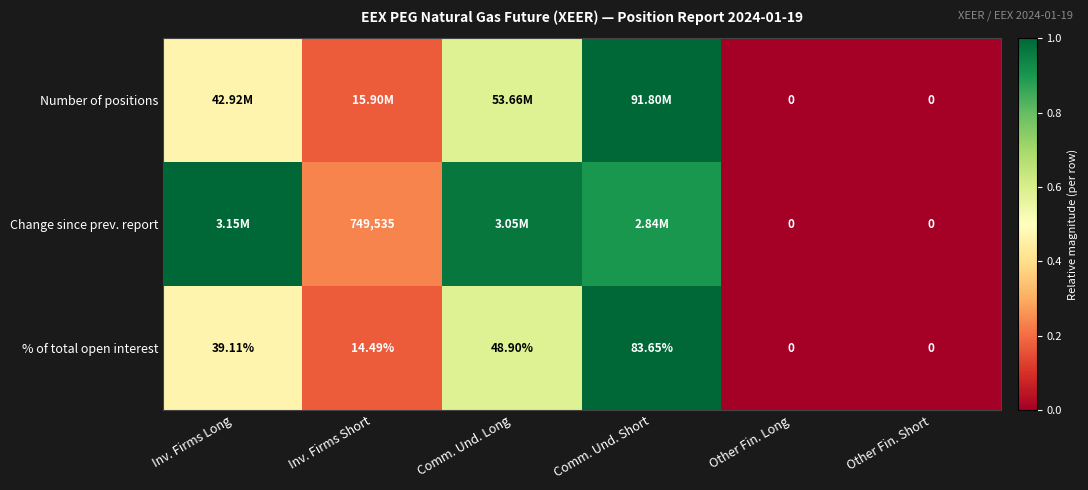

At which label does % of total open interest reach its peak?

Comm. Und. Short